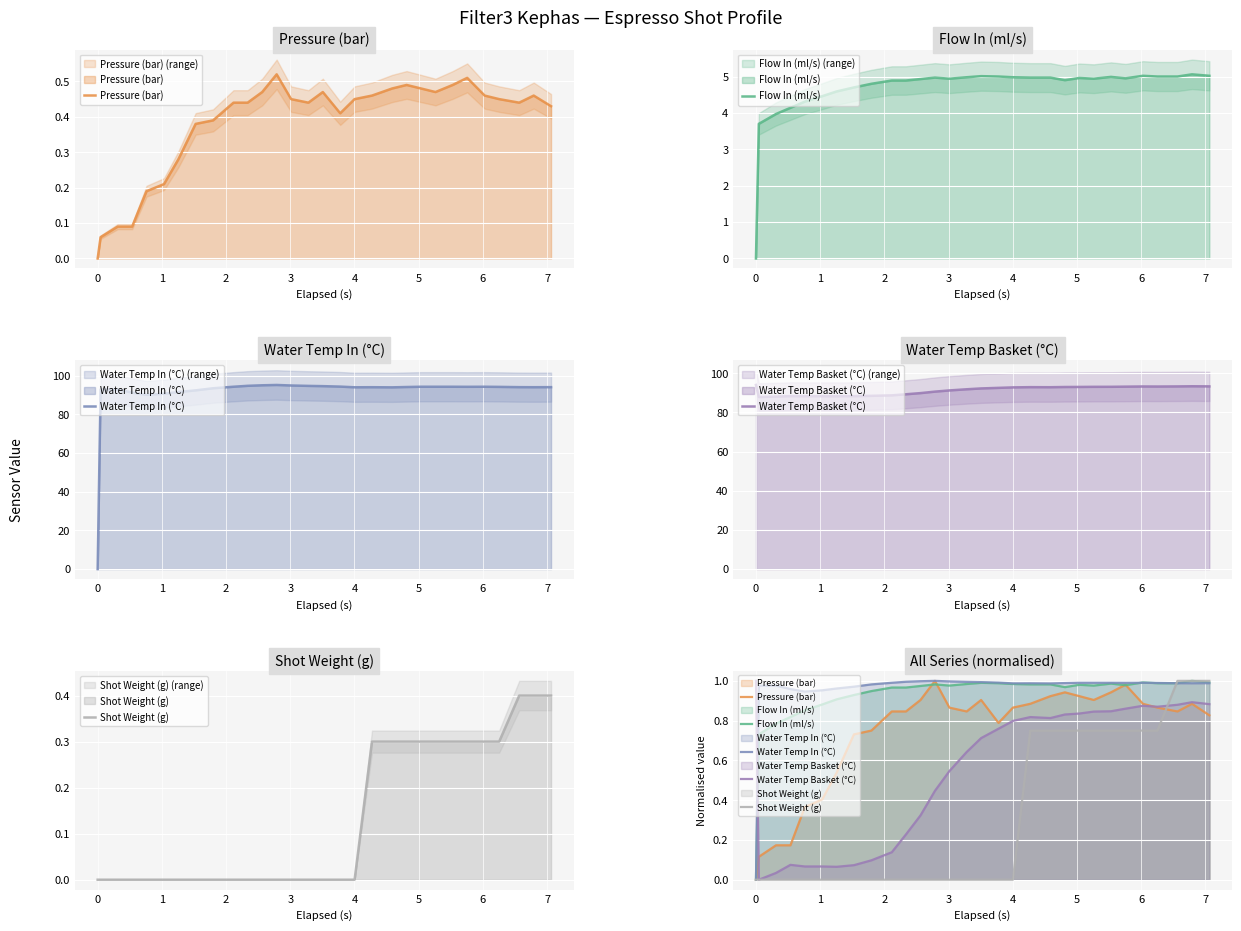

Which series has the widest spread of values?

Water Temp In (°C)